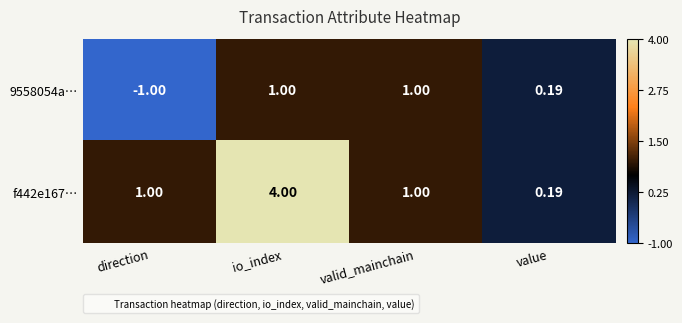

At which category is the sum across all series the highest?

io_index